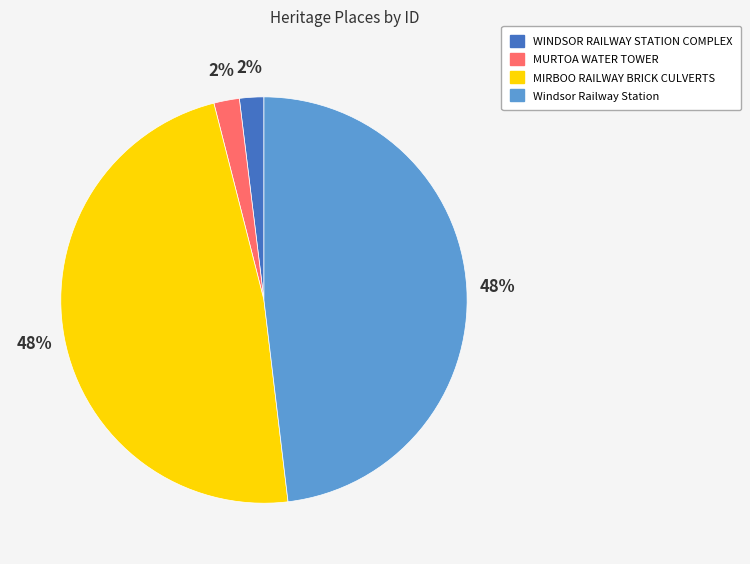

Combined, do MURTOA WATER TOWER and WINDSOR RAILWAY STATION COMPLEX account for over 50%?

No